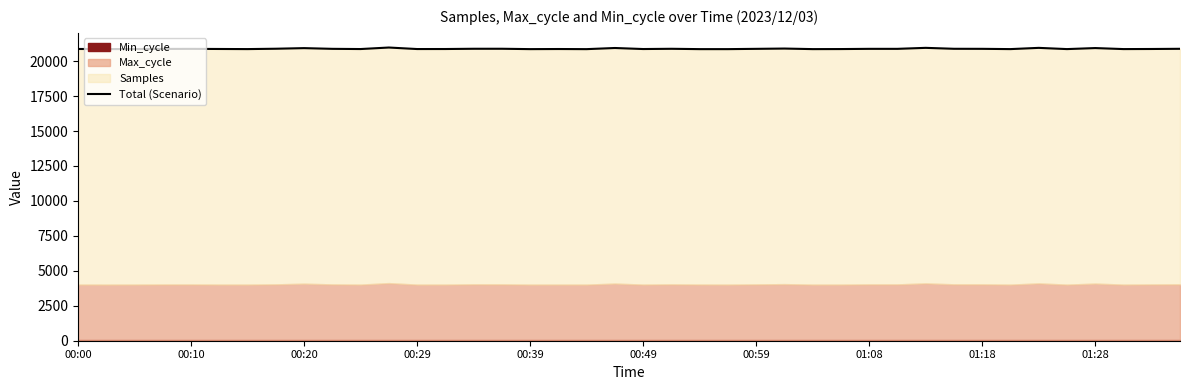

Which has a higher value, 39 or 19?

19